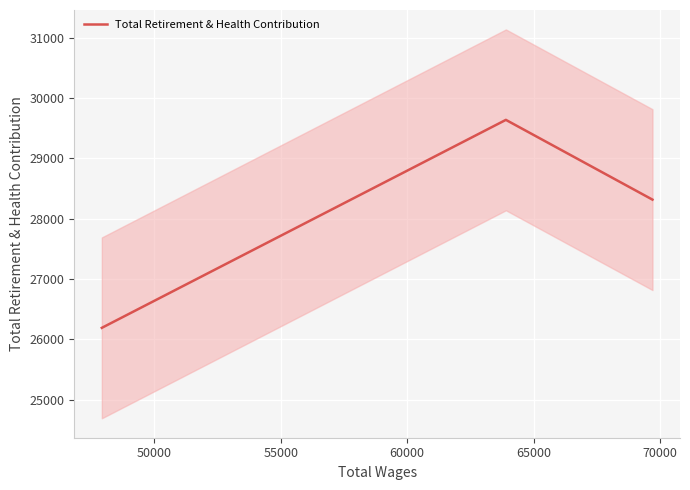

What is the greatest value displayed?

29639